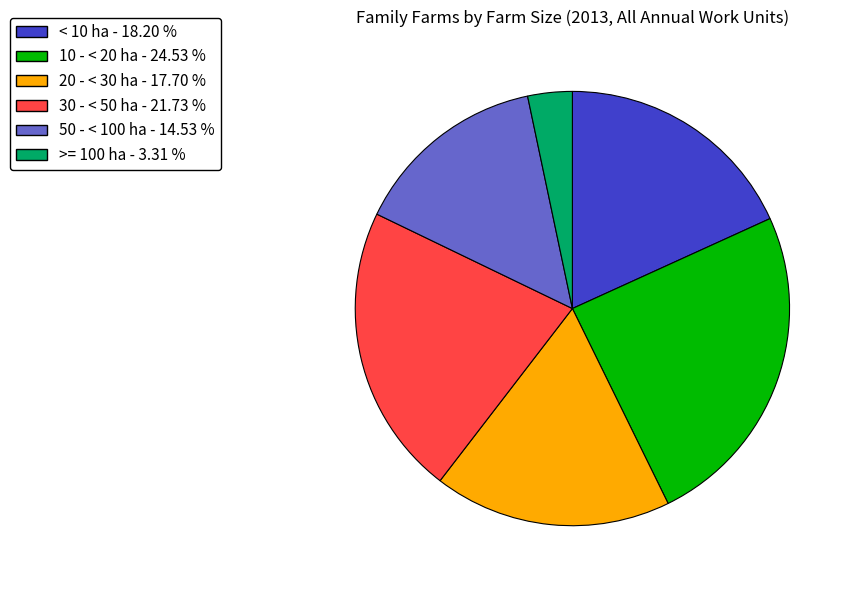

How many segments does this pie chart have?

6